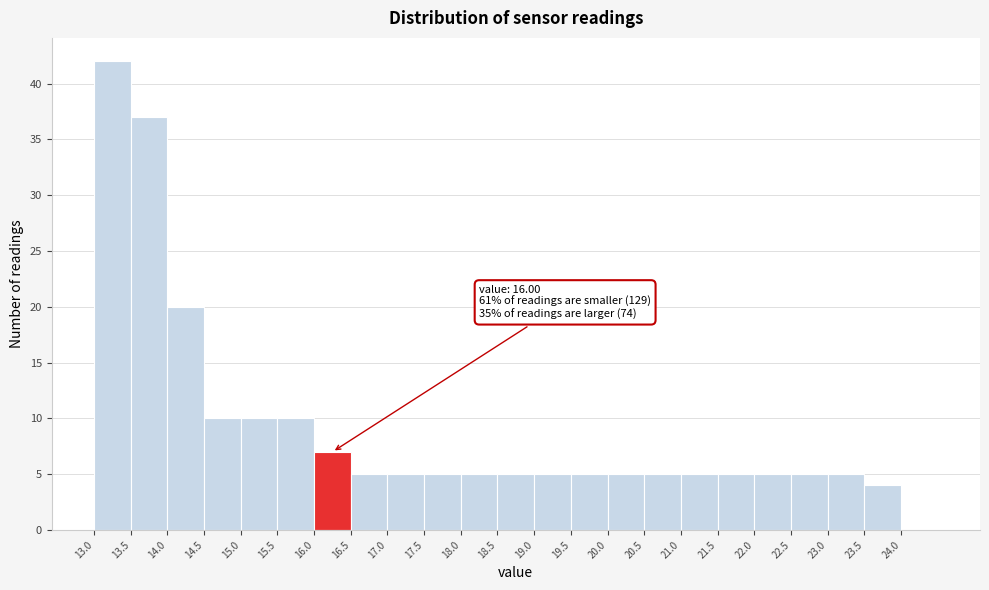

Over which range of the x-axis is the bar tallest?

13.0 to 13.5